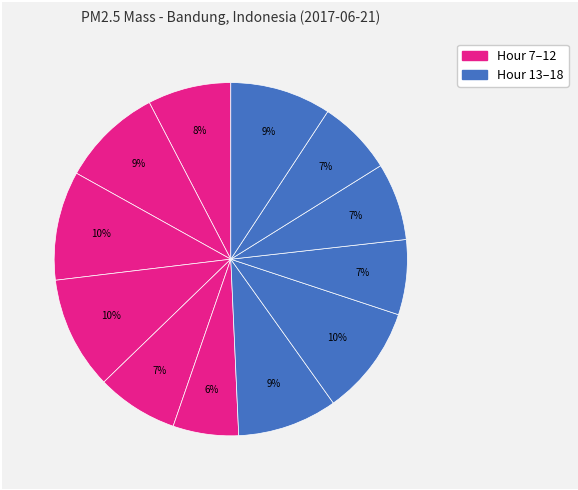

Is there any slice that represents more than half of the pie?

No